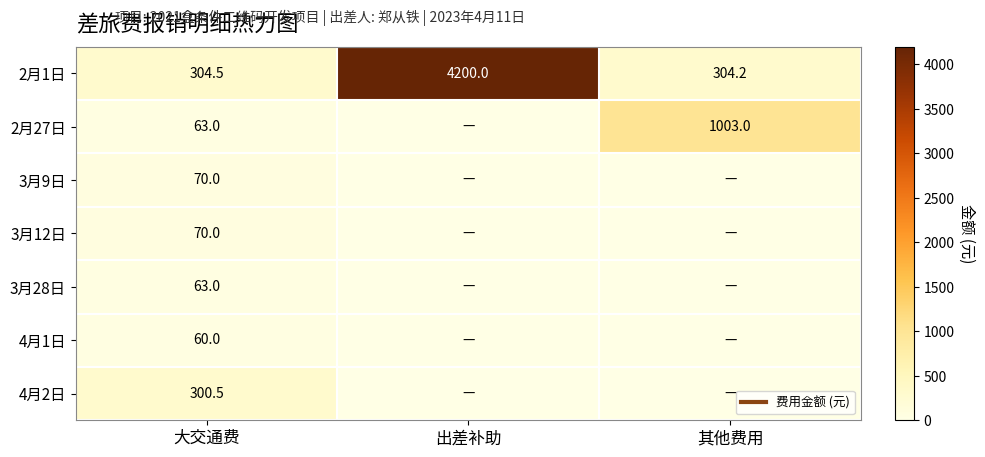

Is the value of 4月1日 at 其他费用 greater than the value of 3月9日 at 大交通费?

No